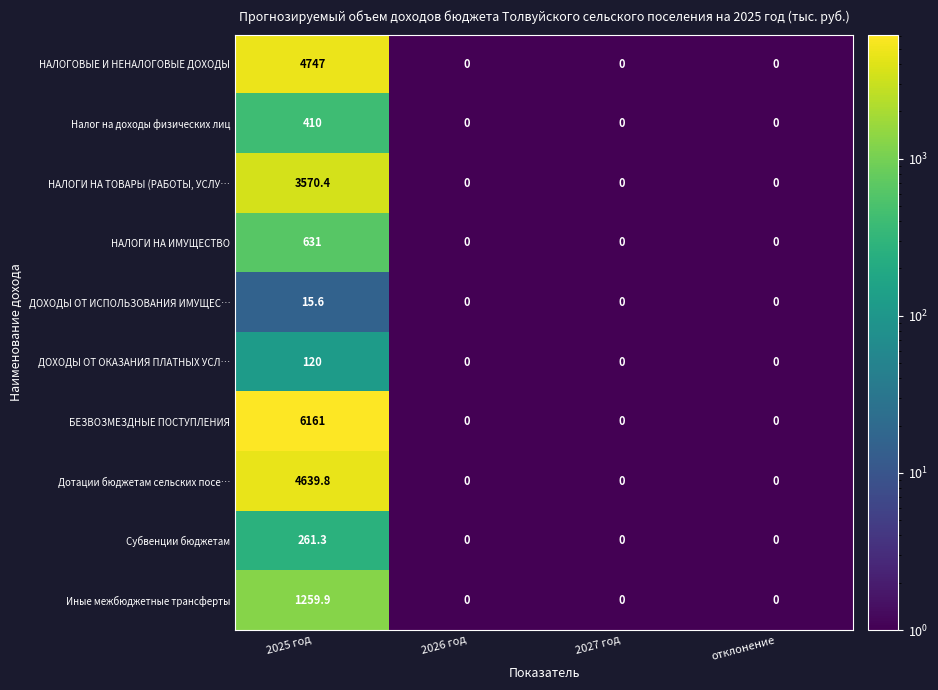

What is the minimum value shown in the chart?

0.0